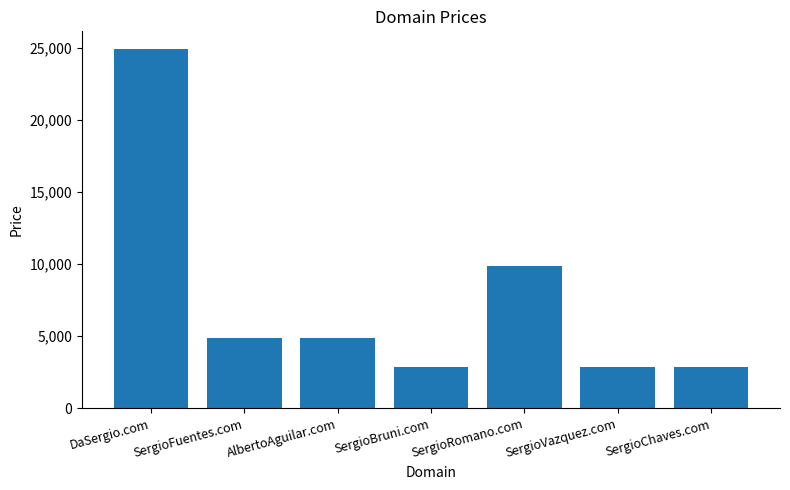

Which has a higher value, SergioChaves.com or AlbertoAguilar.com?

AlbertoAguilar.com